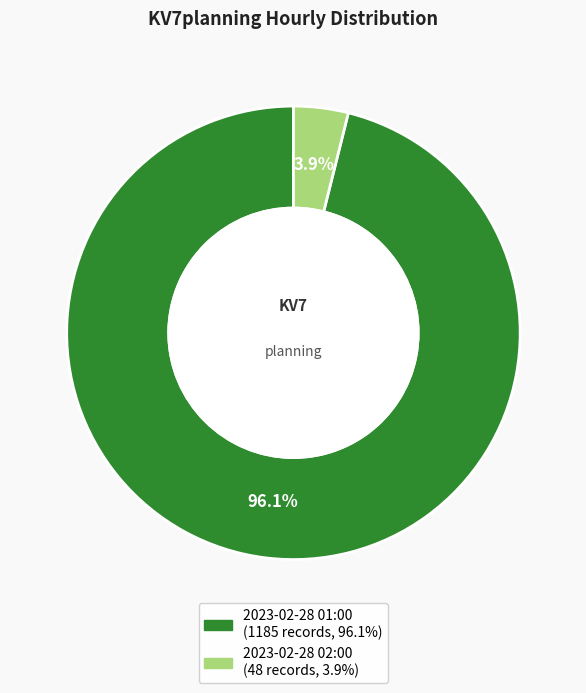

Which category accounts for the majority?

2023-02-28 01:00